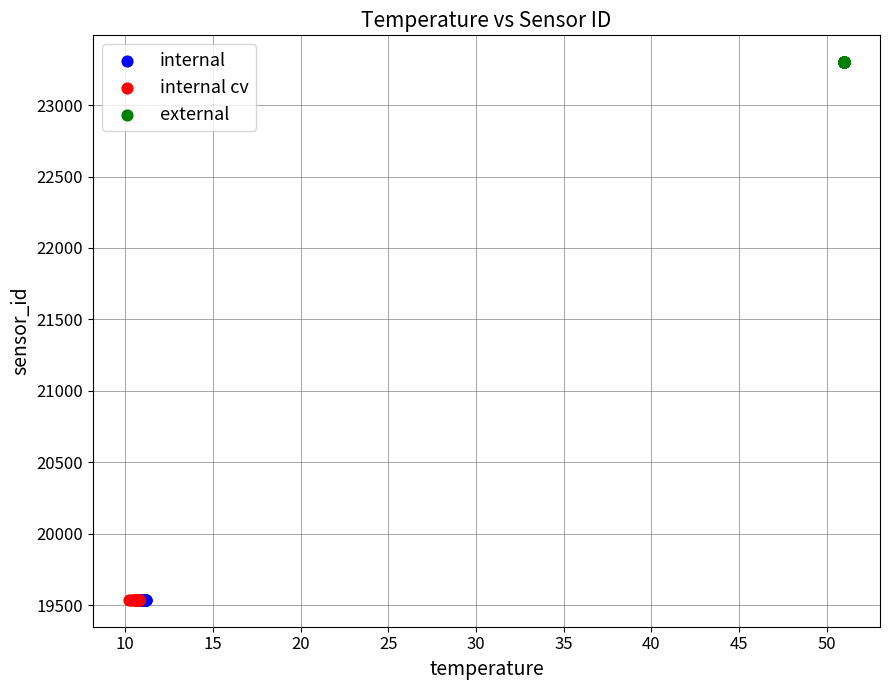

Which series reaches the maximum Y coordinate?

external